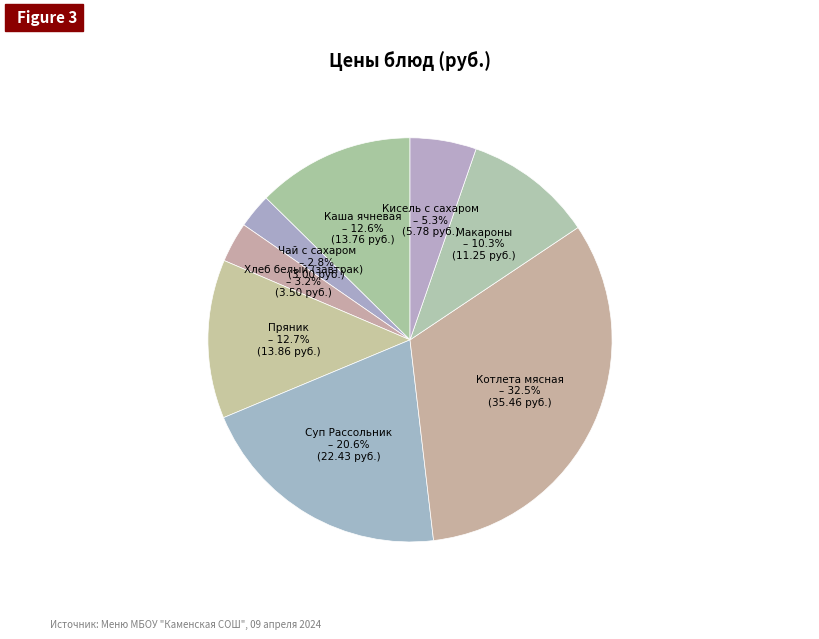

Is Каша ячневая the majority of the pie?

No